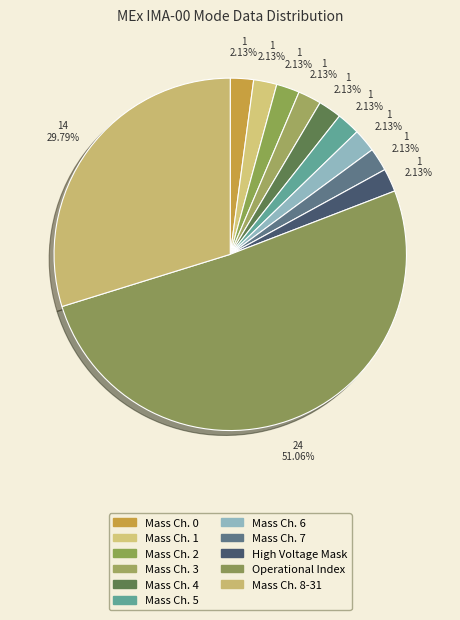

What is the majority slice?

Operational Index